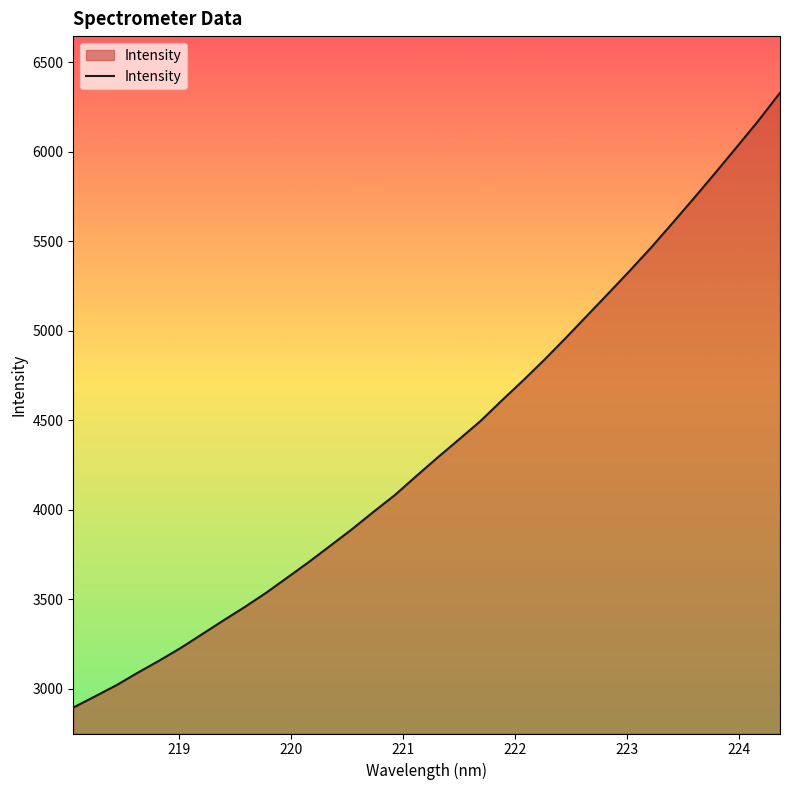

What is the minimum value shown in the chart?

2895.2